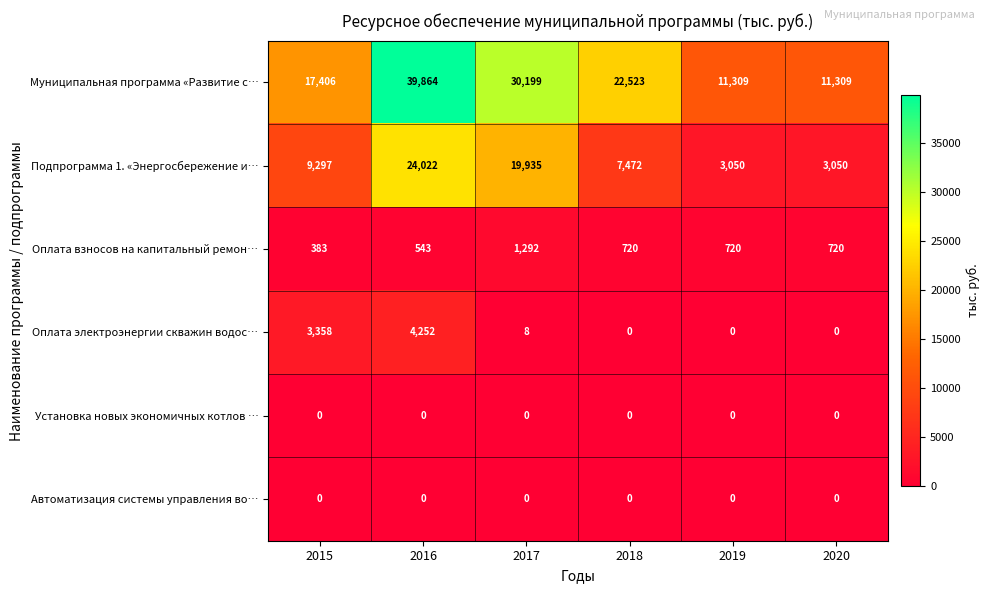

How many data points does each series have?

6